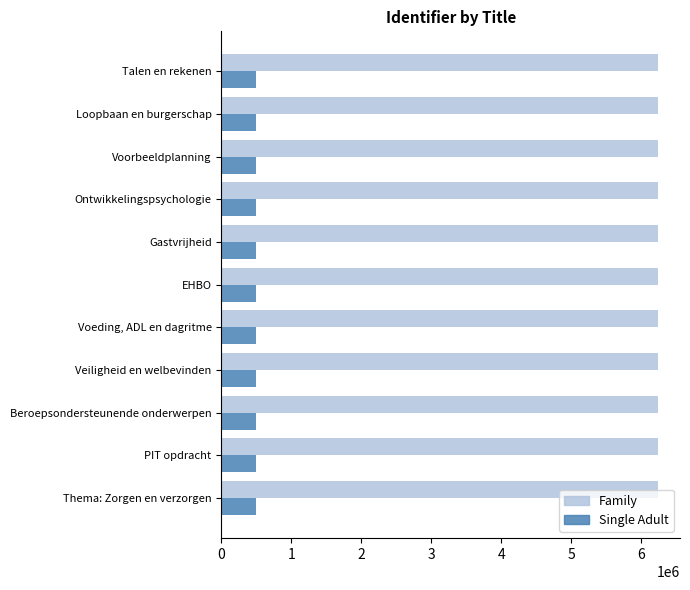

What is the minimum value for Family?

6240274.0